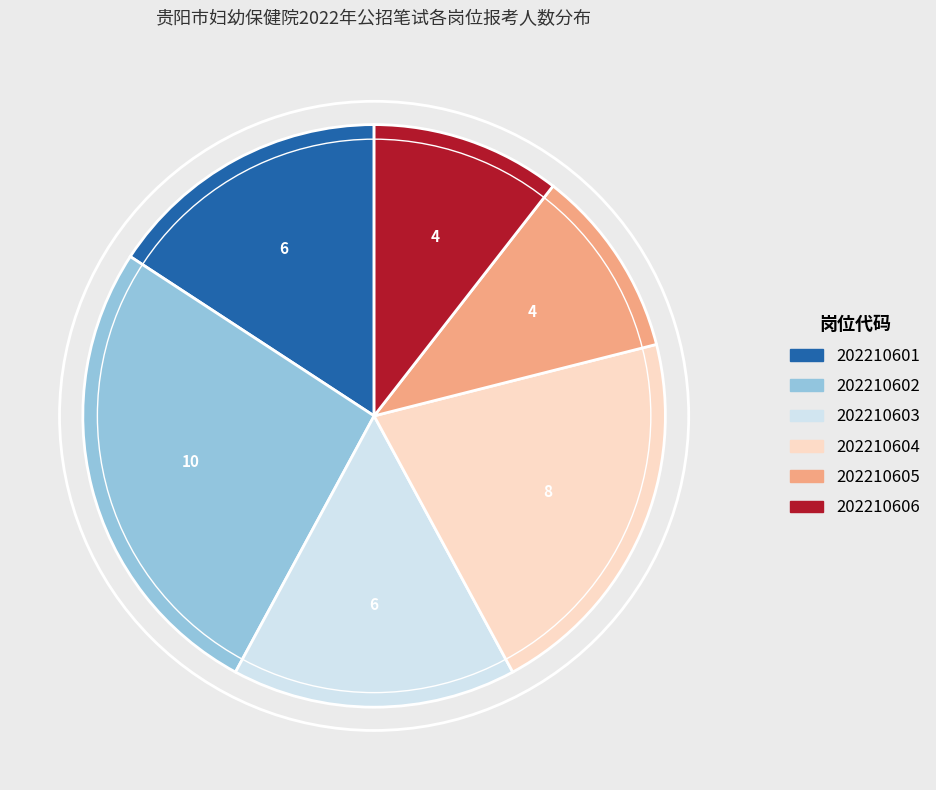

Count the number of slices in the pie.

6